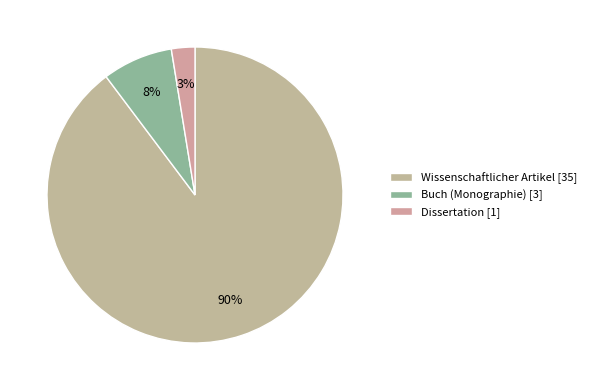

To the nearest percent, what is the difference between the largest and smallest slice percentages?

87%